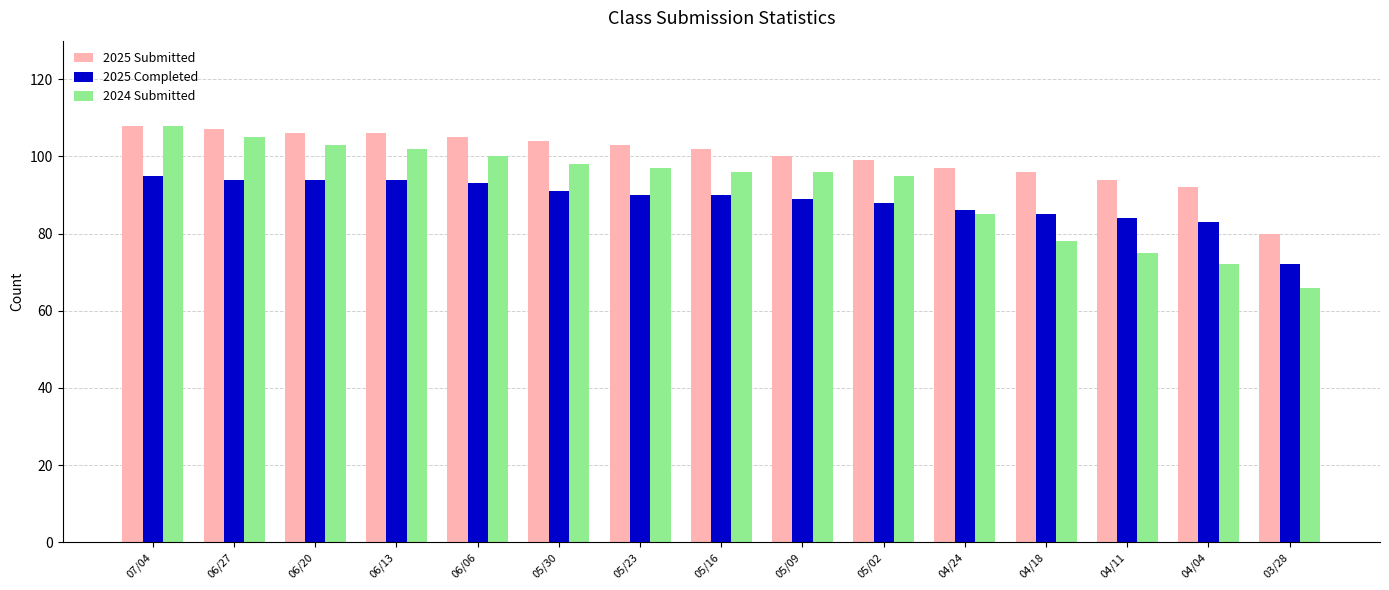

What is the average value of the 2025 Completed series?

89